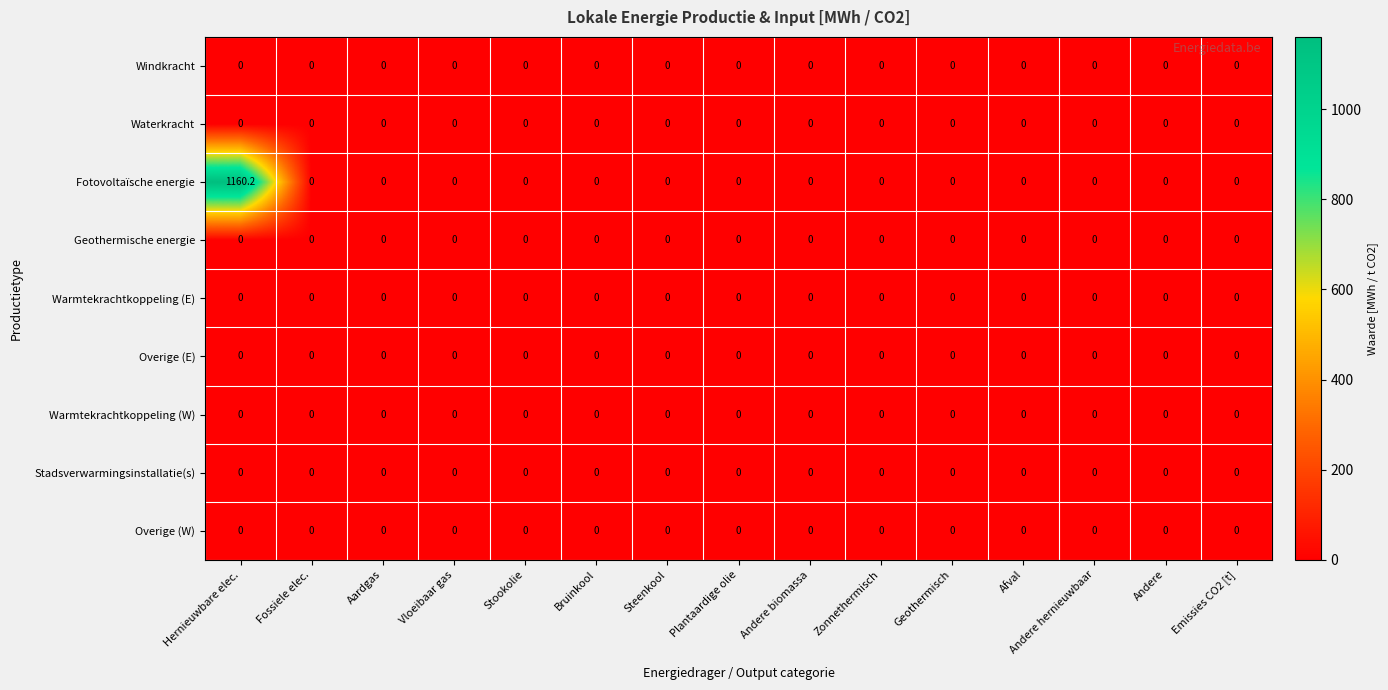

True or false: Fotovoltaïsche energie has a value of 0.0 at Andere hernieuwbaar.

True